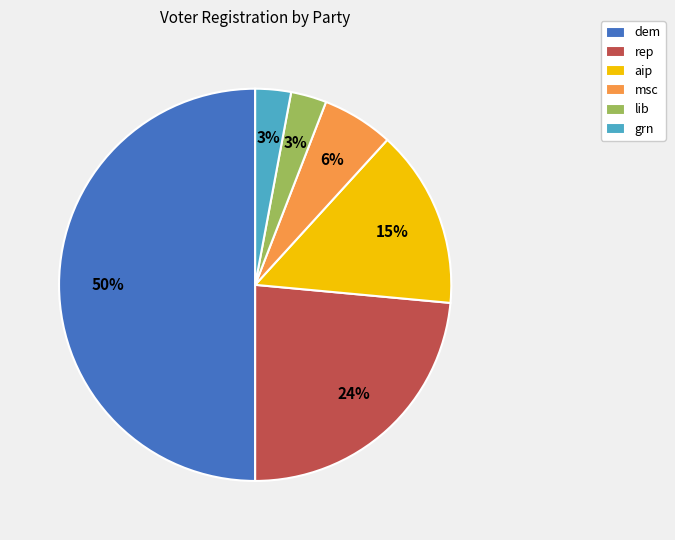

To the nearest percent, what is the difference between the largest and smallest slice percentages?

47%